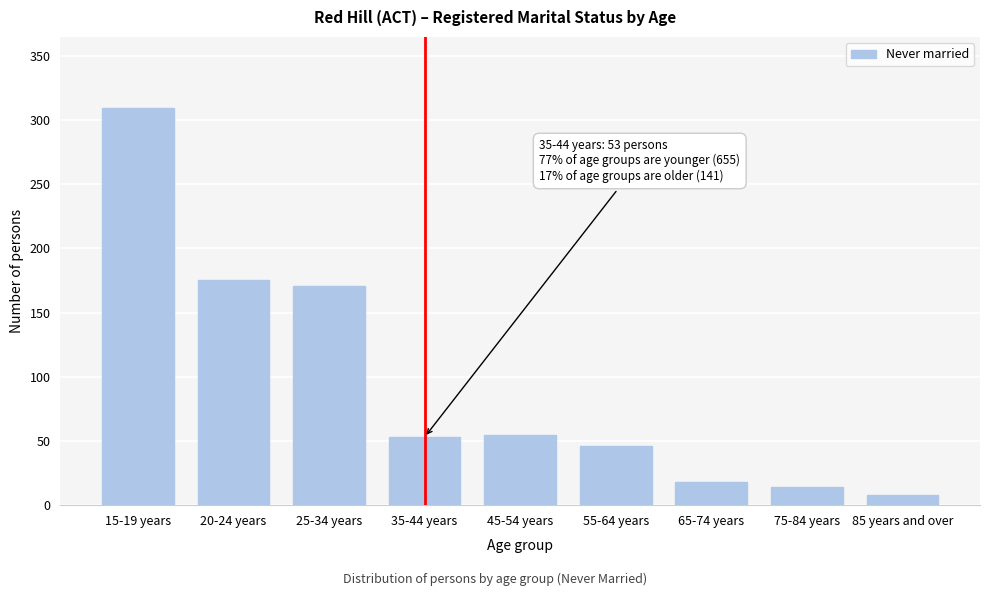

Reading right to left, extract all data points from this chart.

85 years and over=8	75-84 years=14	65-74 years=18	55-64 years=46	45-54 years=55	35-44 years=53	25-34 years=171	20-24 years=175	15-19 years=309